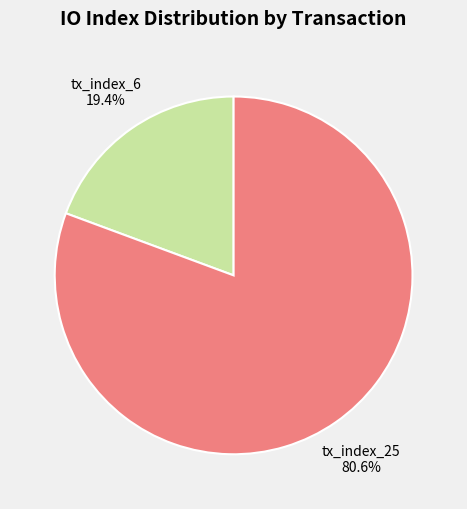

Which slice represents more than half of the pie?

tx_index_25